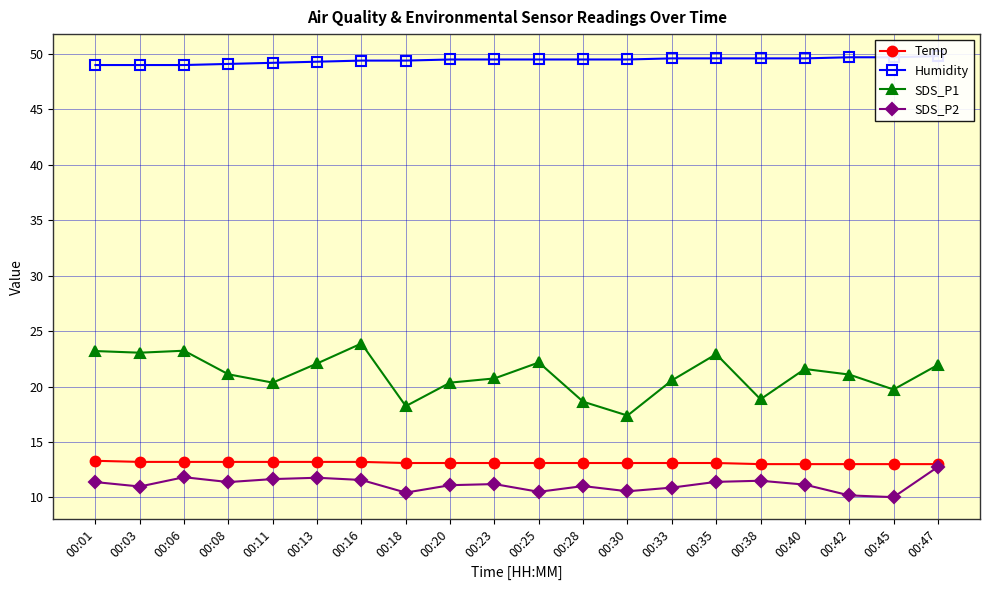

What is the total value across all series at 00:28?

92.2